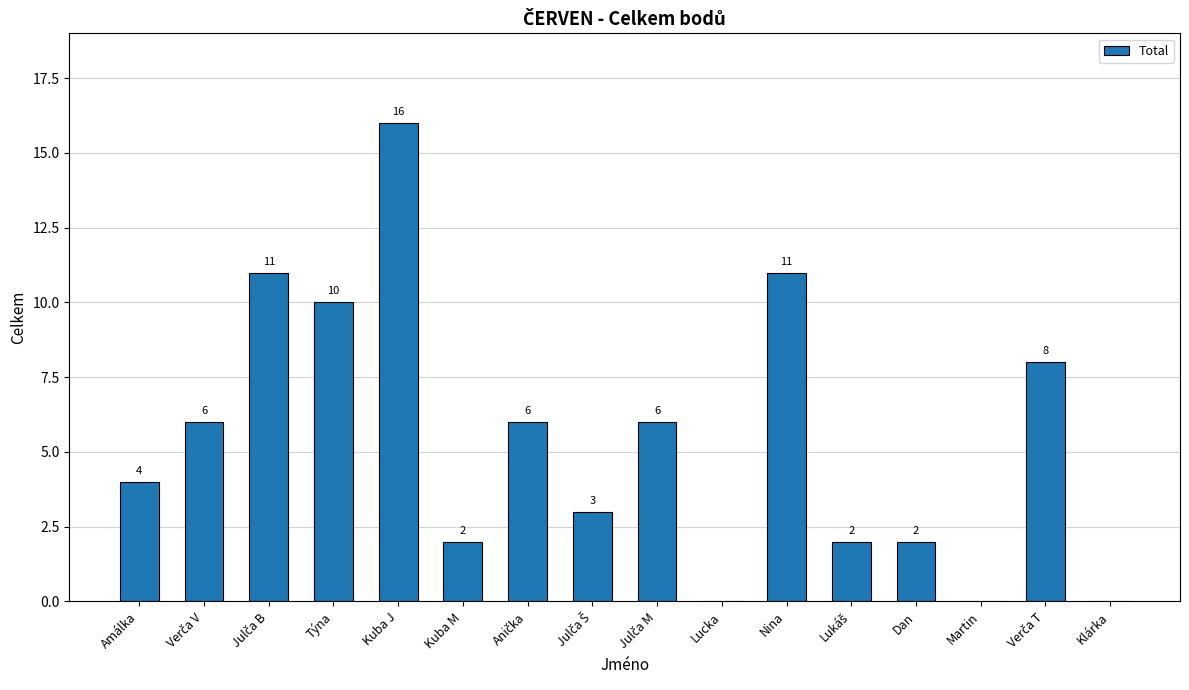

What is the greatest value displayed?

16